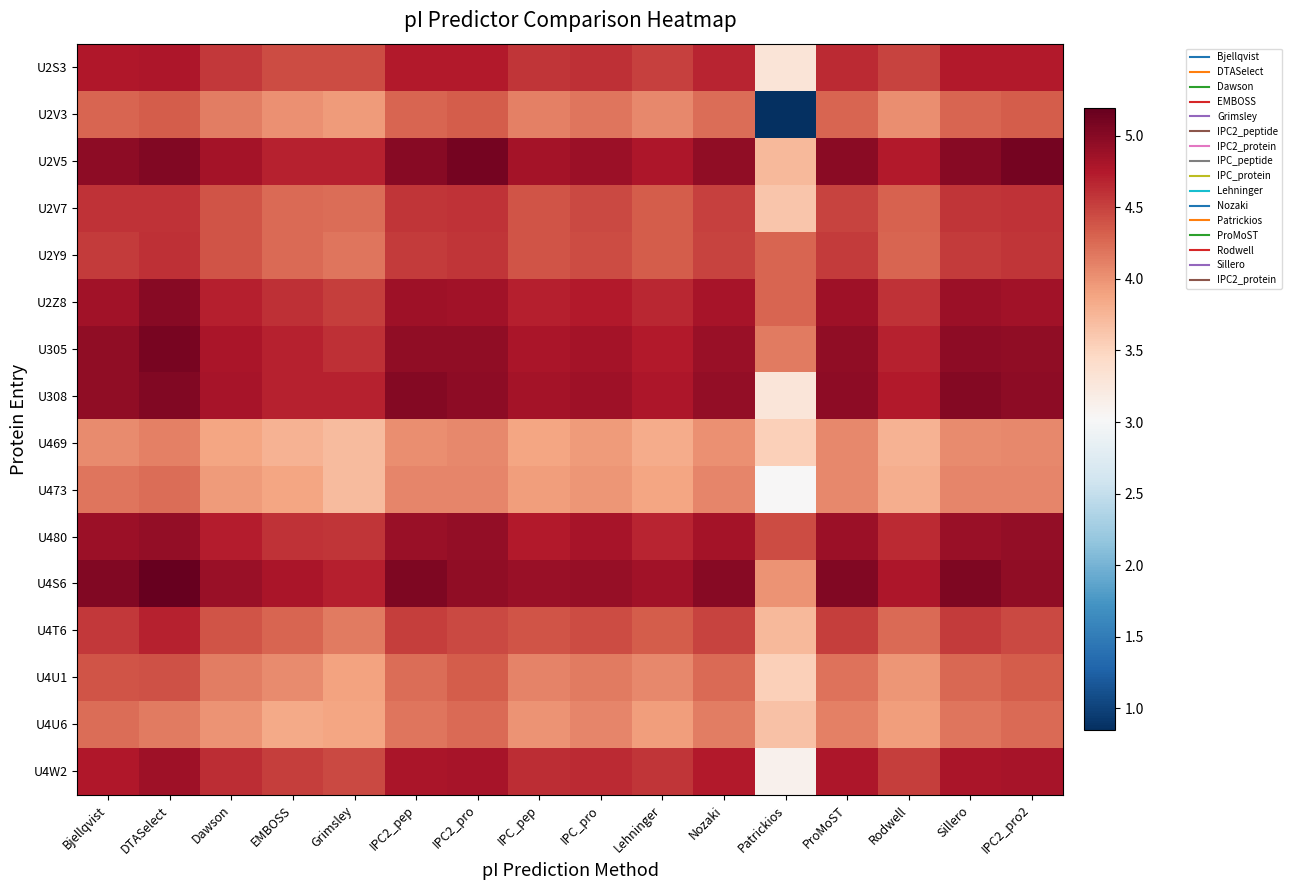

Rank the series by their maximum value, from highest to lowest.

U4S6, U2V5, U305, U308, U2Z8, U480, U4W2, U2S3, U4T6, U2Y9, U2V7, U4U1, U2V3, U4U6, U473, U469